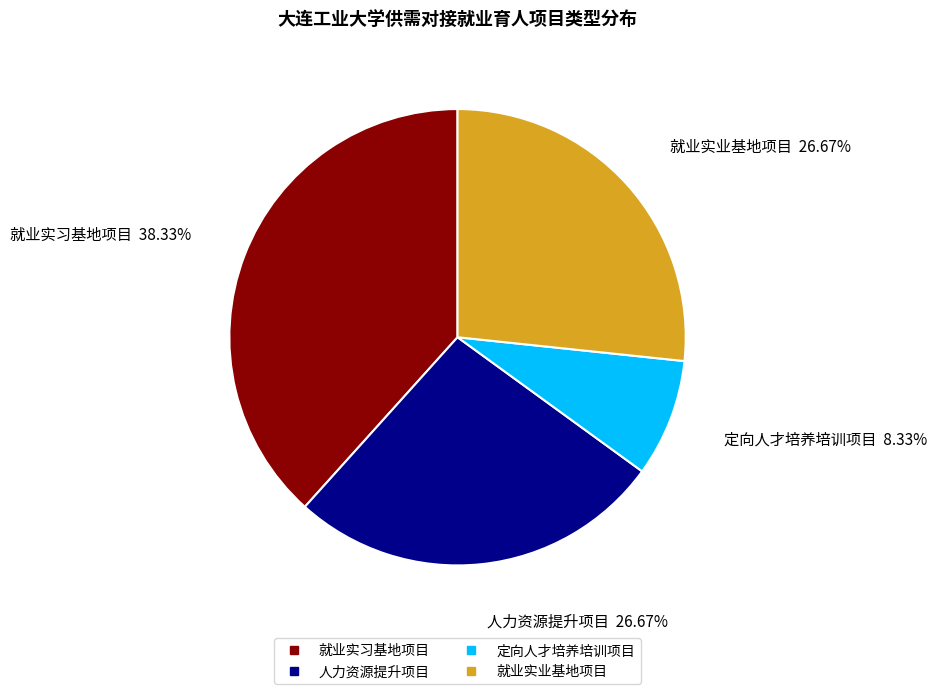

Does any single category account for the majority?

No